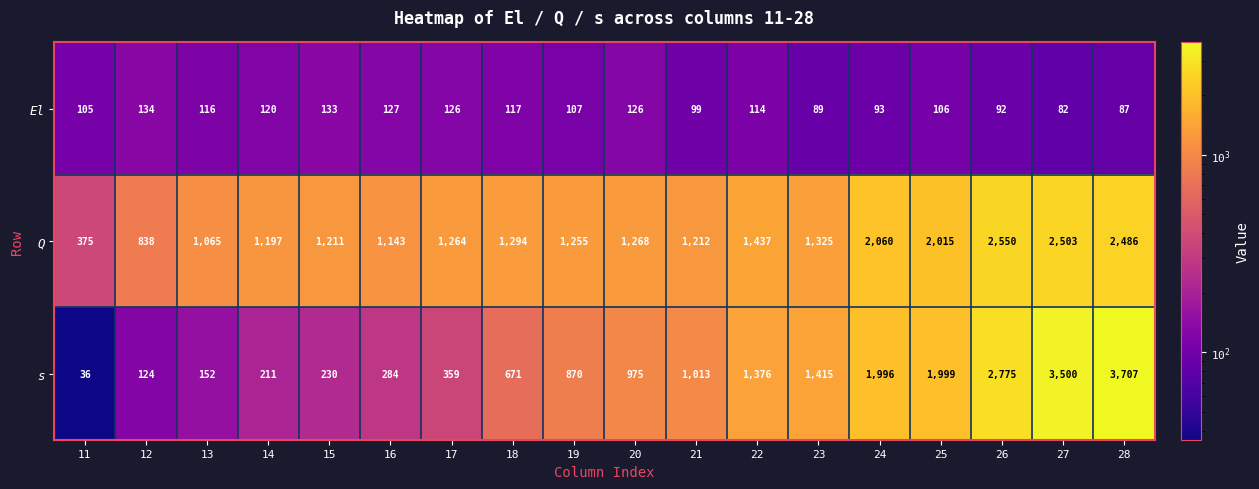

Which series has the largest total across all categories?

Q